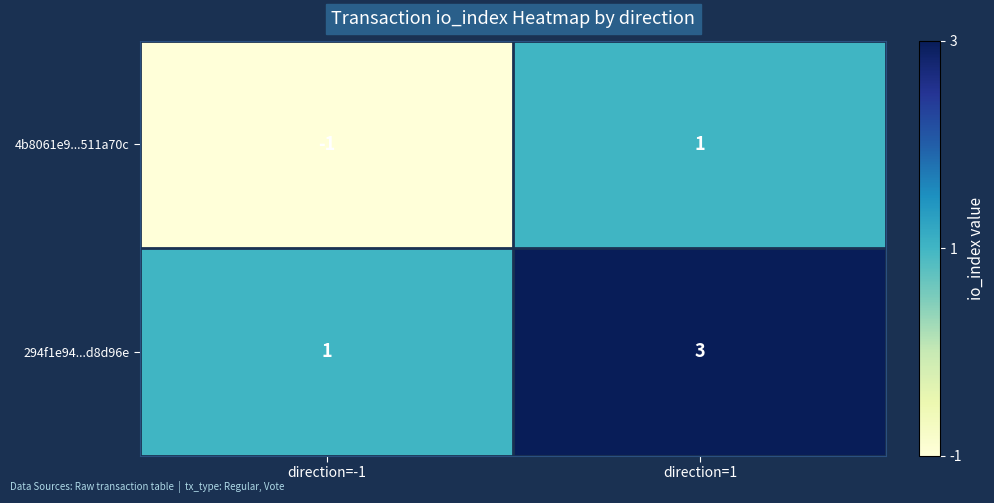

Count the number of categories in the chart.

2